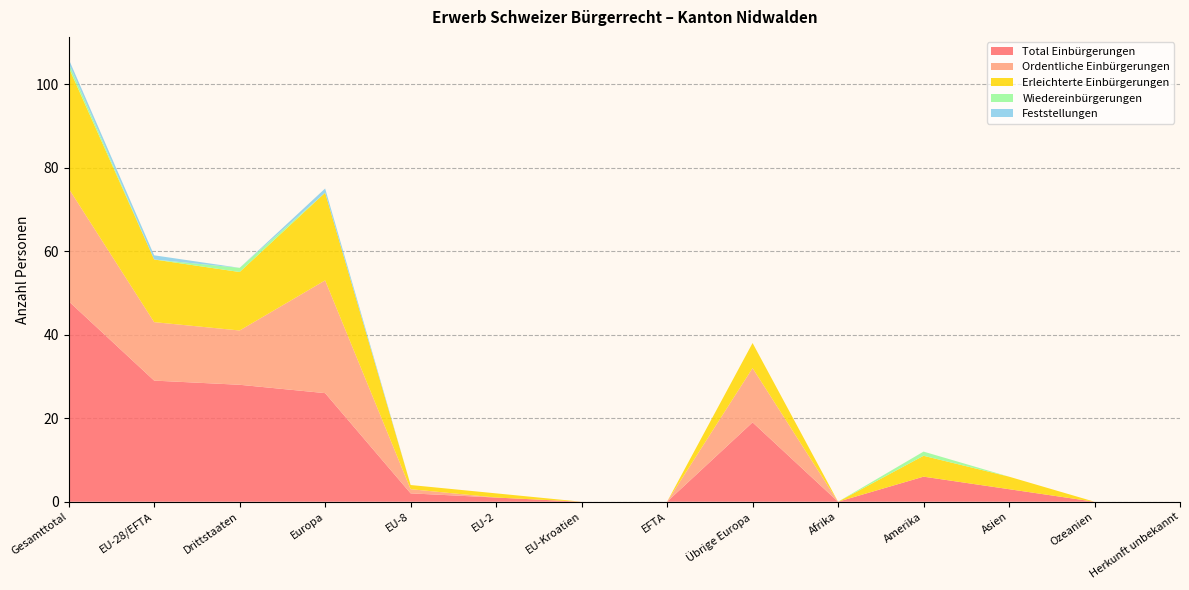

Reading left to right, transcribe all the data shown in this chart.

Total Einbürgerungen: Gesamttotal=48	EU-28/EFTA=29	Drittstaaten=28	Europa=26	EU-8=2	EU-2=1	EU-Kroatien=0	EFTA=0	Übrige Europa=19	Afrika=0	Amerika=6	Asien=3	Ozeanien=0	Herkunft unbekannt=0
Ordentliche Einbürgerungen: Gesamttotal=27	EU-28/EFTA=14	Drittstaaten=13	Europa=27	EU-8=1	EU-2=0	EU-Kroatien=0	EFTA=0	Übrige Europa=13	Afrika=0	Amerika=0	Asien=0	Ozeanien=0	Herkunft unbekannt=0
Erleichterte Einbürgerungen: Gesamttotal=29	EU-28/EFTA=15	Drittstaaten=14	Europa=21	EU-8=1	EU-2=1	EU-Kroatien=0	EFTA=0	Übrige Europa=6	Afrika=0	Amerika=5	Asien=3	Ozeanien=0	Herkunft unbekannt=0
Wiedereinbürgerungen: Gesamttotal=1	EU-28/EFTA=0	Drittstaaten=1	Europa=0	EU-8=0	EU-2=0	EU-Kroatien=0	EFTA=0	Übrige Europa=0	Afrika=0	Amerika=1	Asien=0	Ozeanien=0	Herkunft unbekannt=0
Feststellungen: Gesamttotal=1	EU-28/EFTA=1	Drittstaaten=0	Europa=1	EU-8=0	EU-2=0	EU-Kroatien=0	EFTA=0	Übrige Europa=0	Afrika=0	Amerika=0	Asien=0	Ozeanien=0	Herkunft unbekannt=0